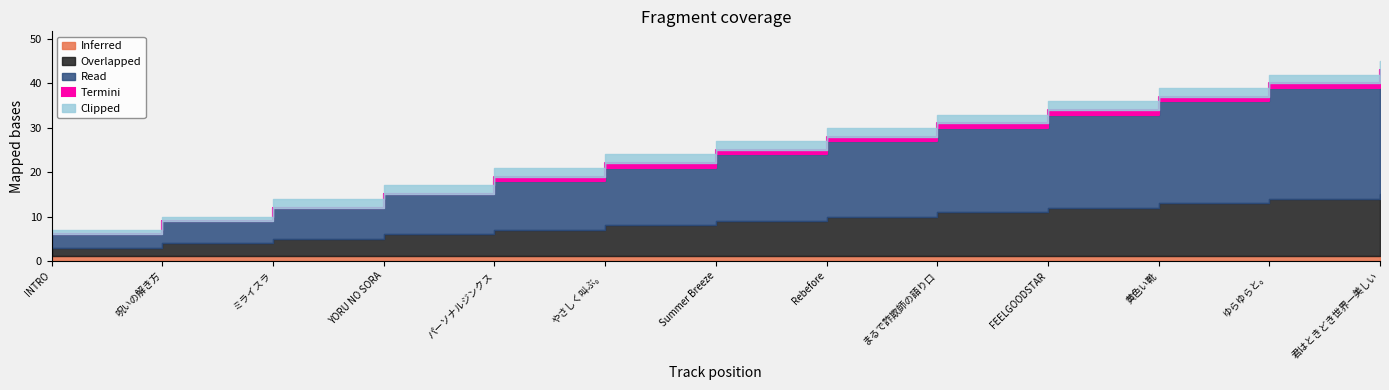

What is the spread (max minus min) of values at やさしく叫ぶ。?

12